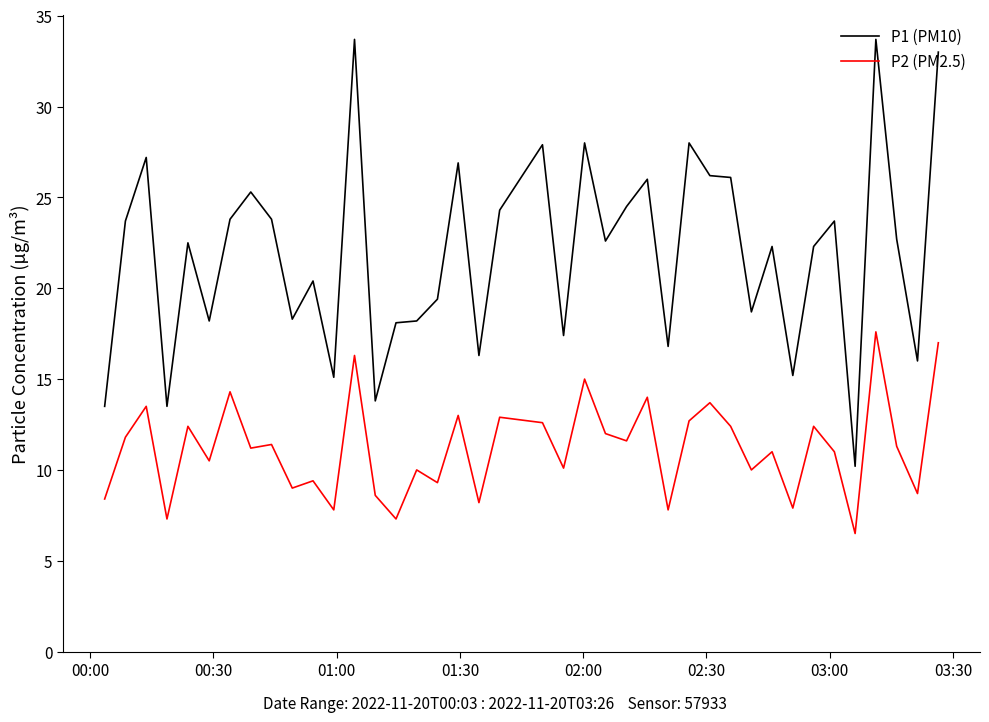

How many lines are shown in the chart?

2